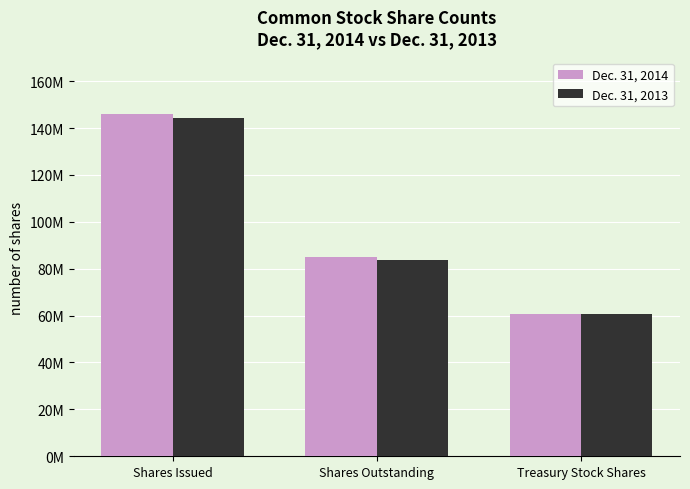

What are all the series names shown in the legend?

Dec. 31, 2014, Dec. 31, 2013